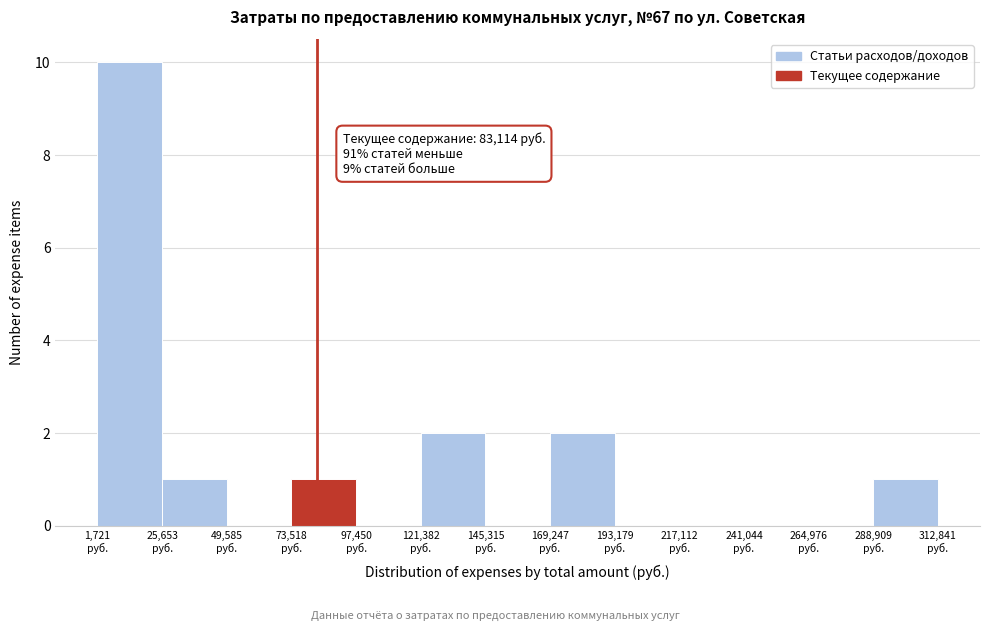

Which range on the x-axis has the tallest bar?

0 to 25000